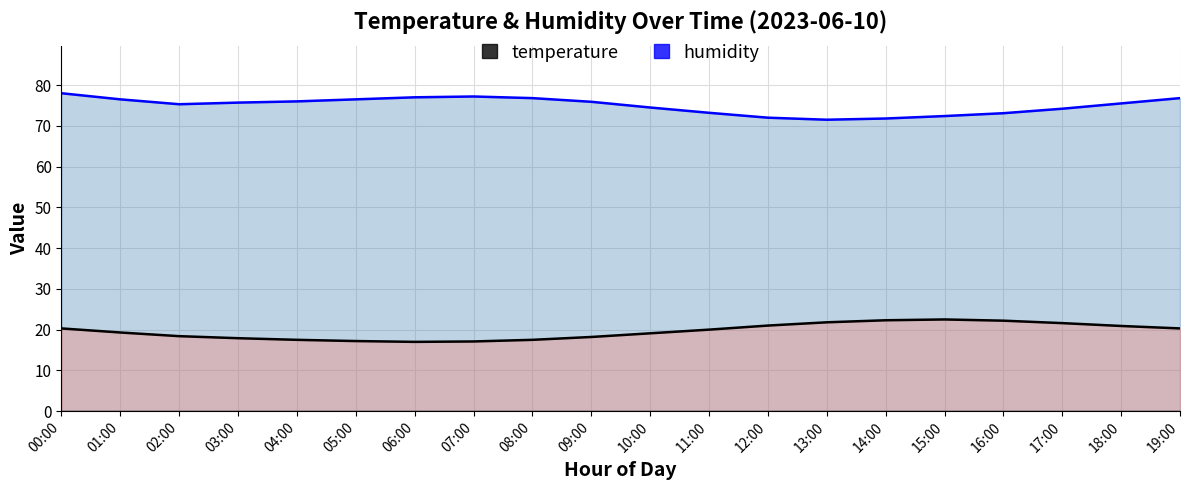

What is the maximum value shown in the chart?

78.0